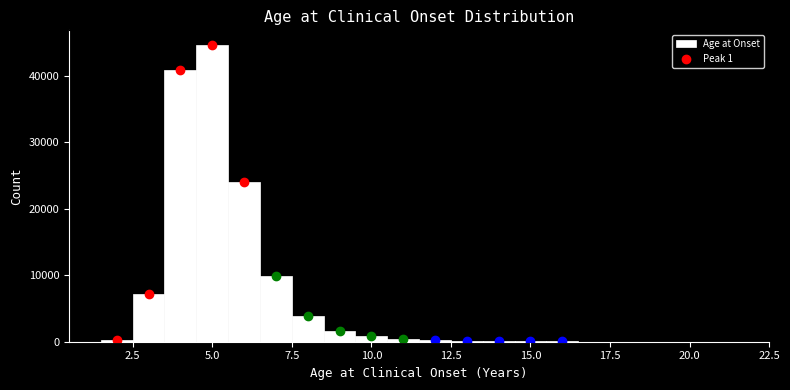

Read against the x-axis, roughly where is the centre of the tallest bar?

5.0